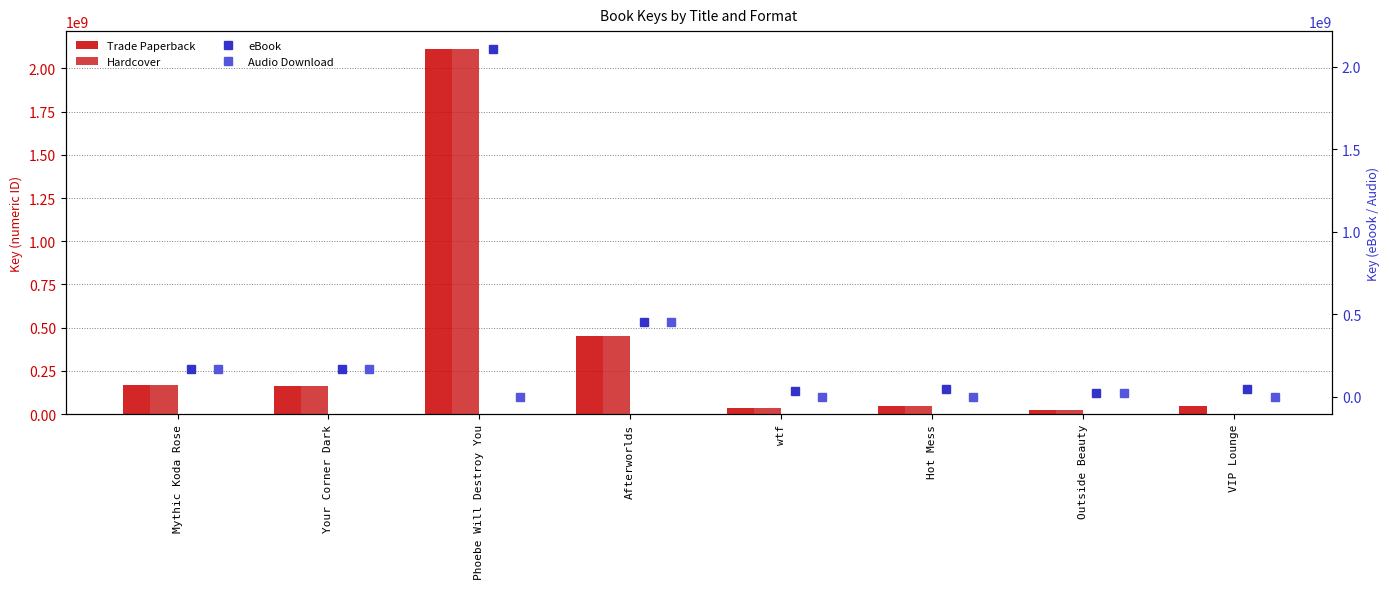

What is the label of the 3rd bar from the right?

Hot Mess